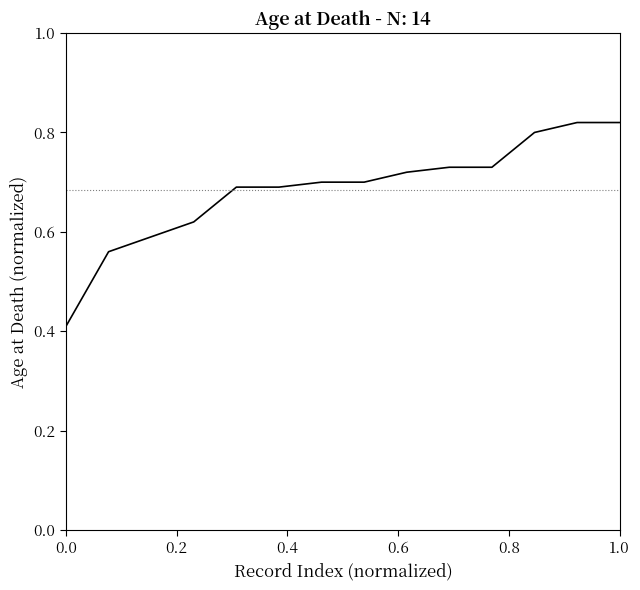

How many categories are shown in the chart?

14